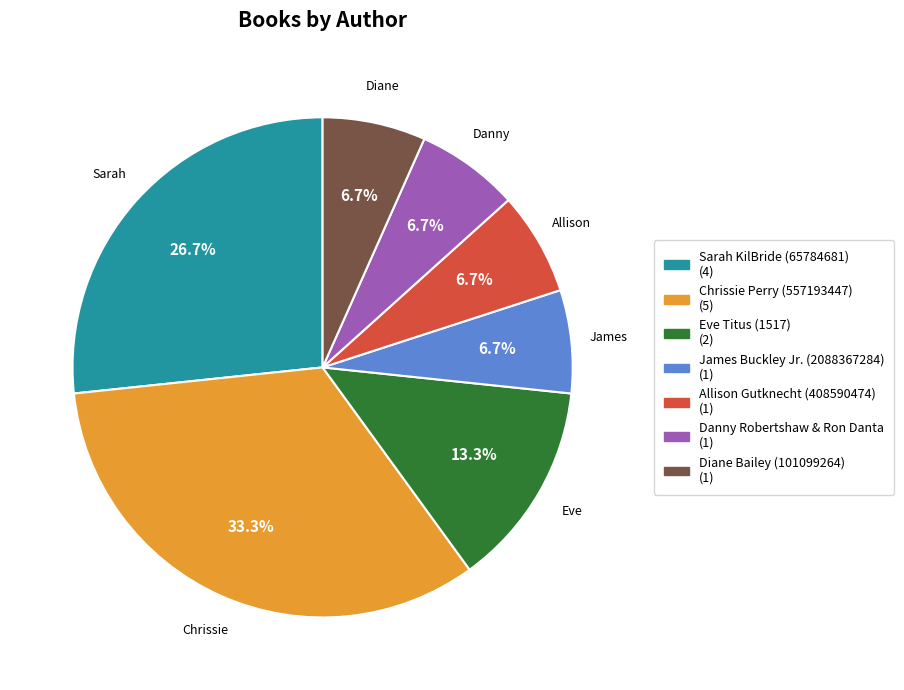

Does any single category account for the majority?

No